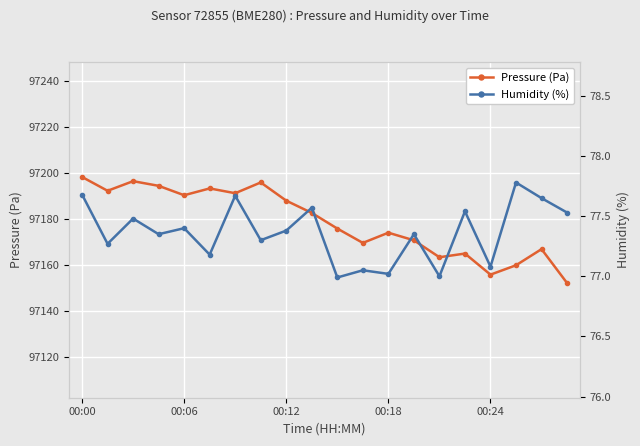

Which series has the largest total across all categories?

Pressure (Pa)